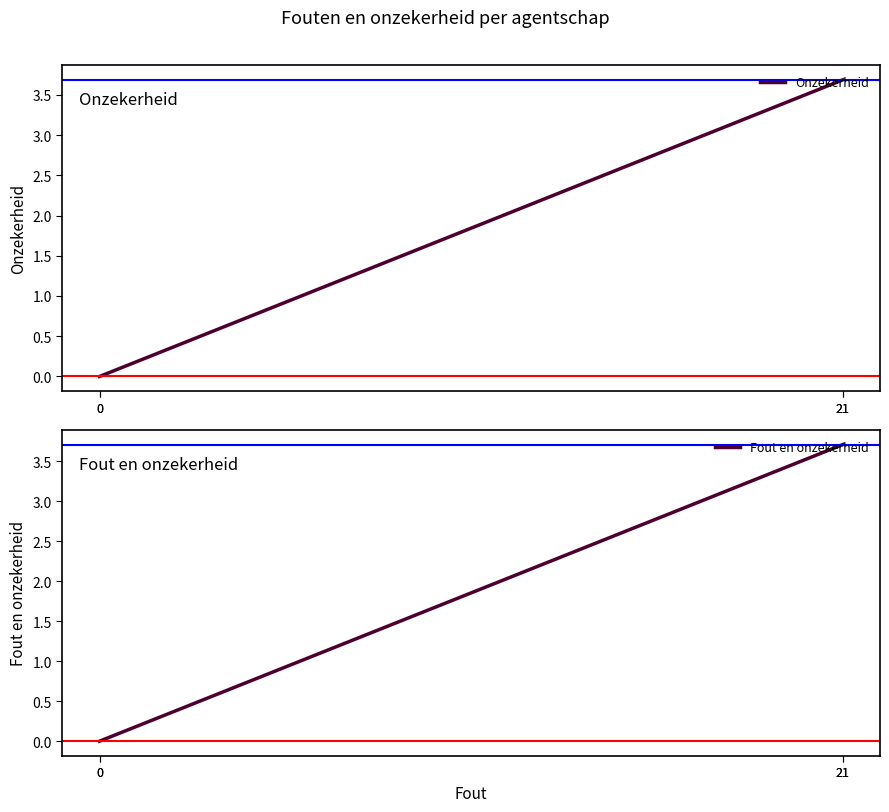

What is the approximate value of Onzekerheid at 21?

3.7